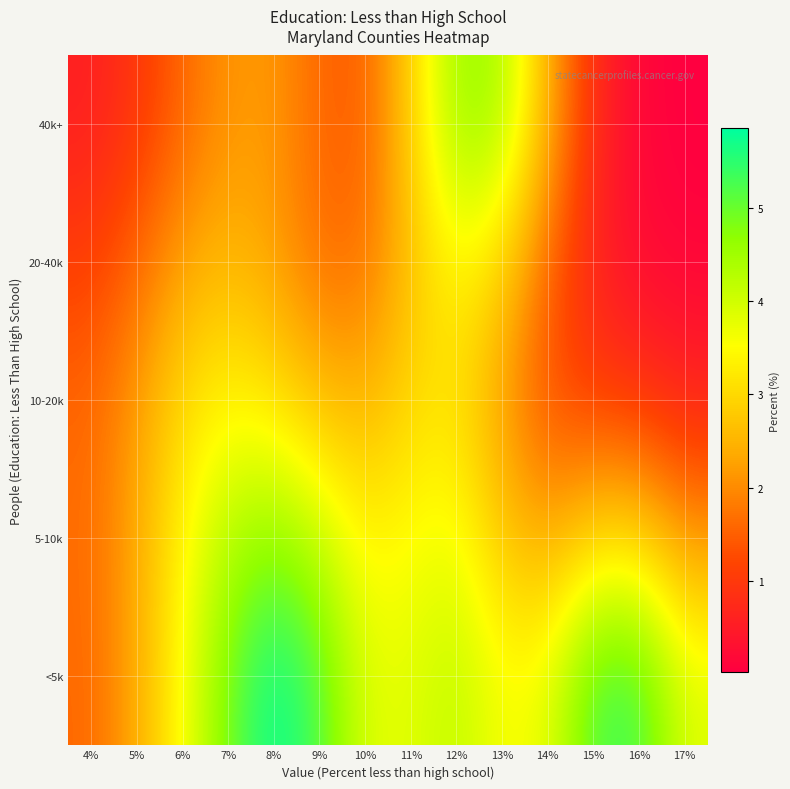

Which series changed the most between 9% and 12%?

40k+